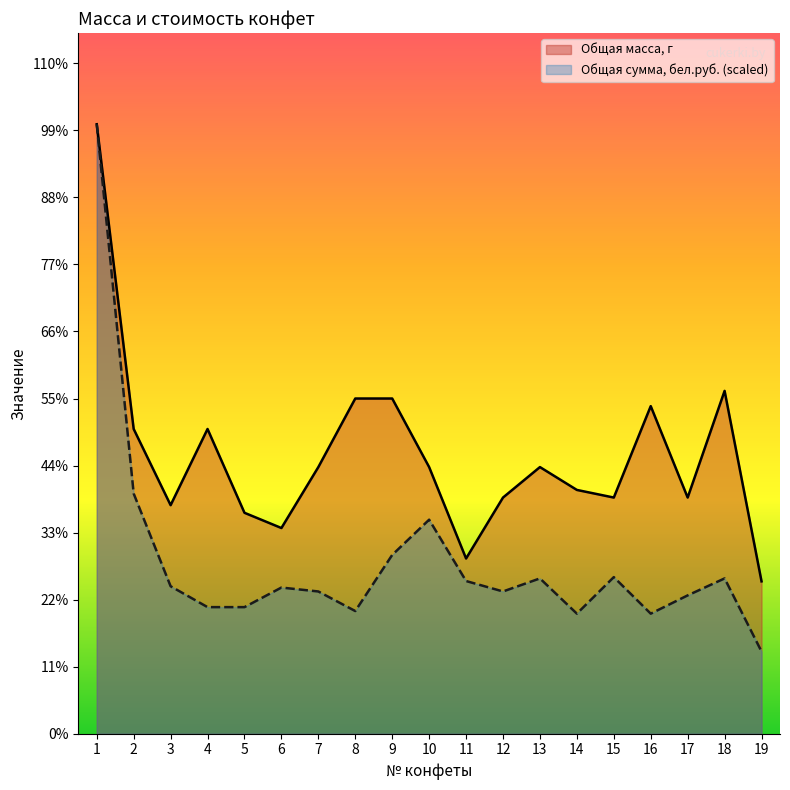

How many interior local valleys does the Общая сумма, бел.руб. series have?

4